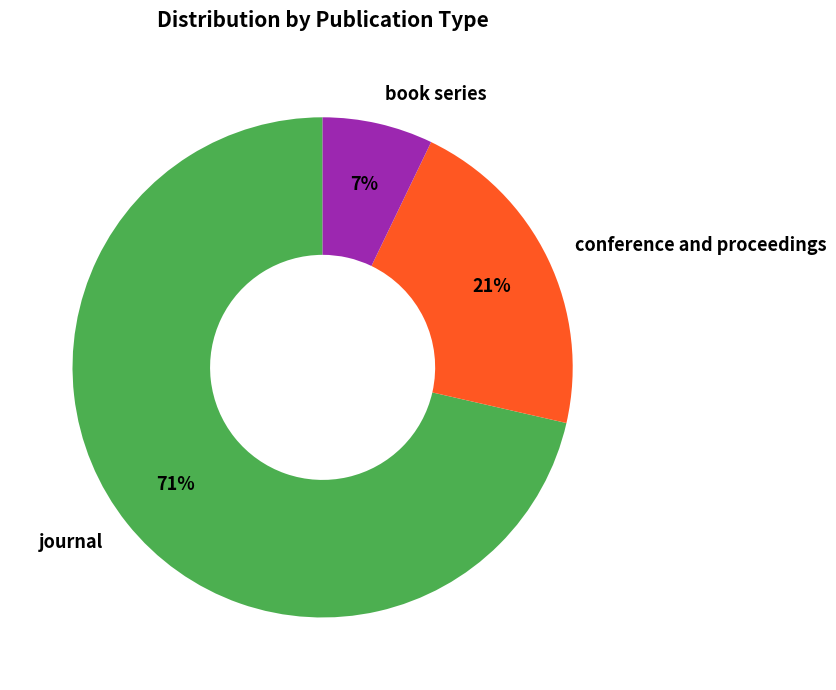

Rank the categories by value from lowest to highest.

book series, conference and proceedings, journal